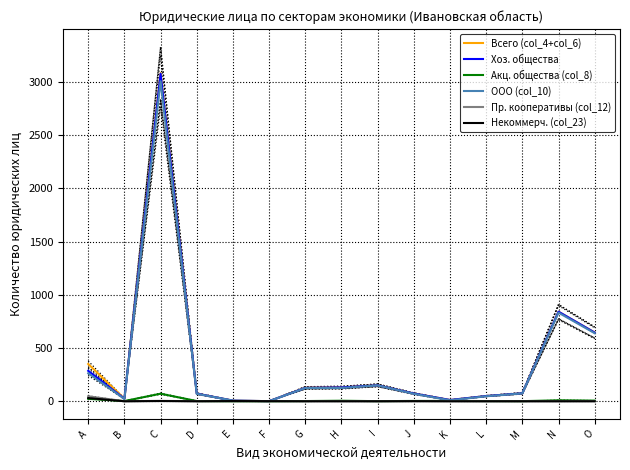

What are all the series names shown in the legend?

Всего (col_4+col_6), Хоз. общества, Акц. общества (col_8), ООО (col_10), Пр. кооперативы (col_12), Некоммерч. (col_23)